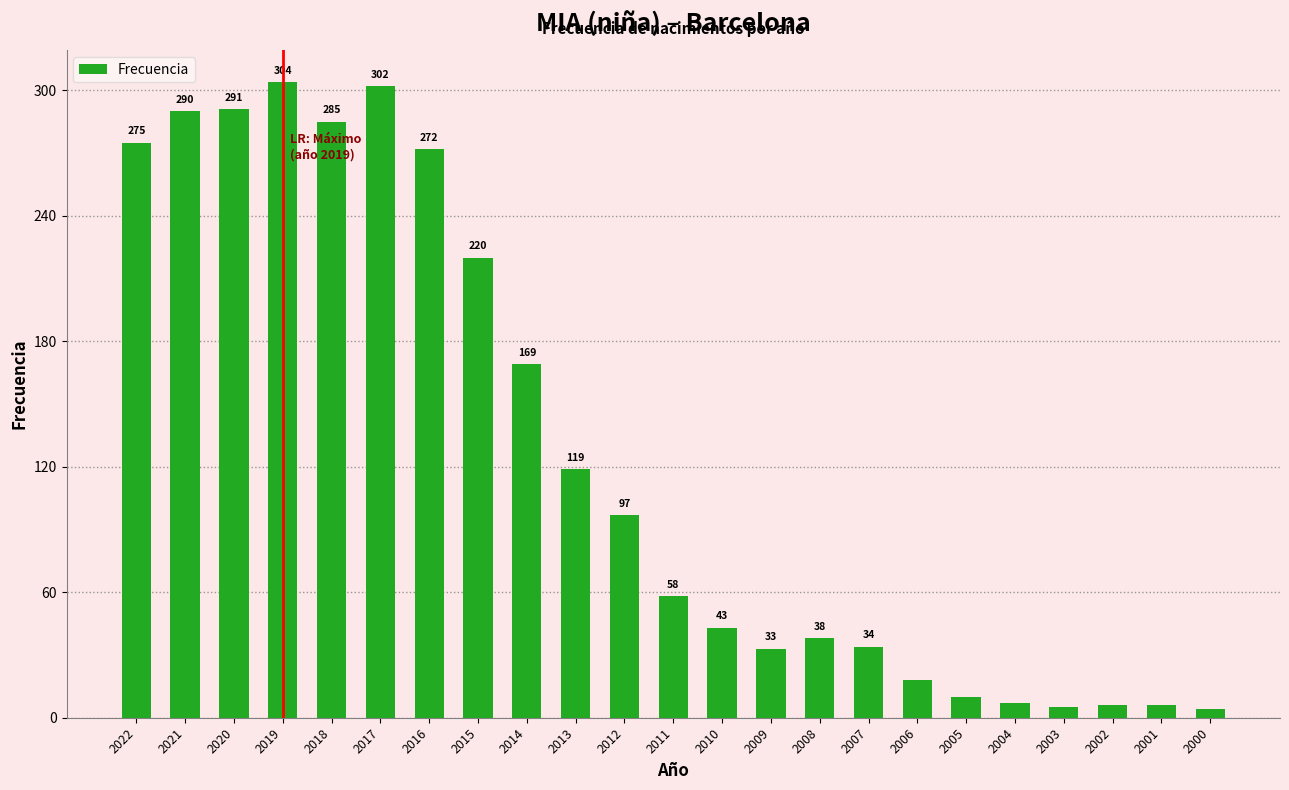

Where is the data nearest to the value 154?

2014